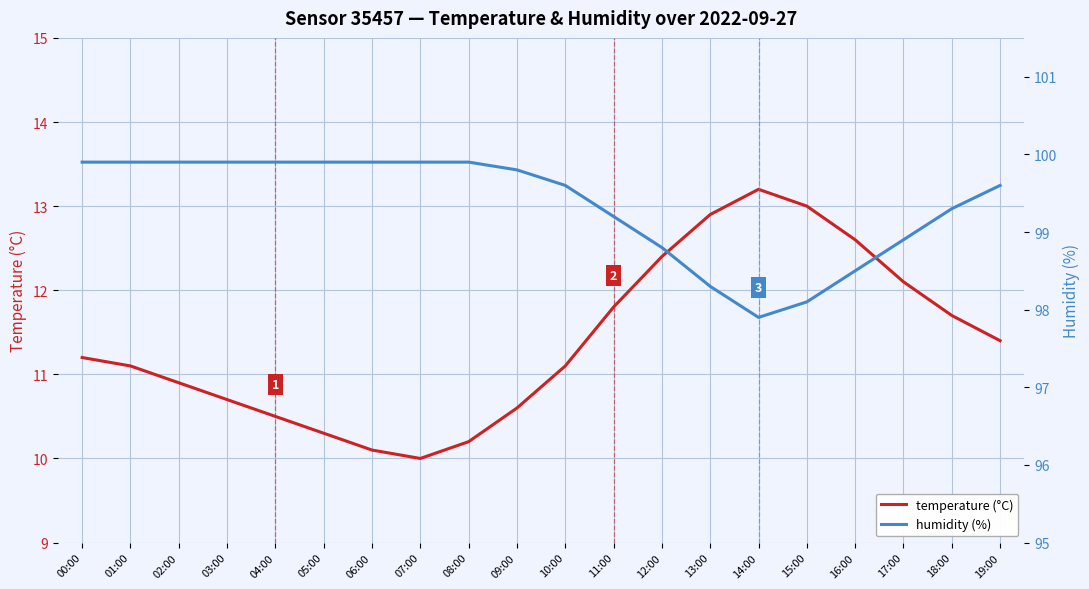

What is the average value of the temperature (°C) series?

11.4